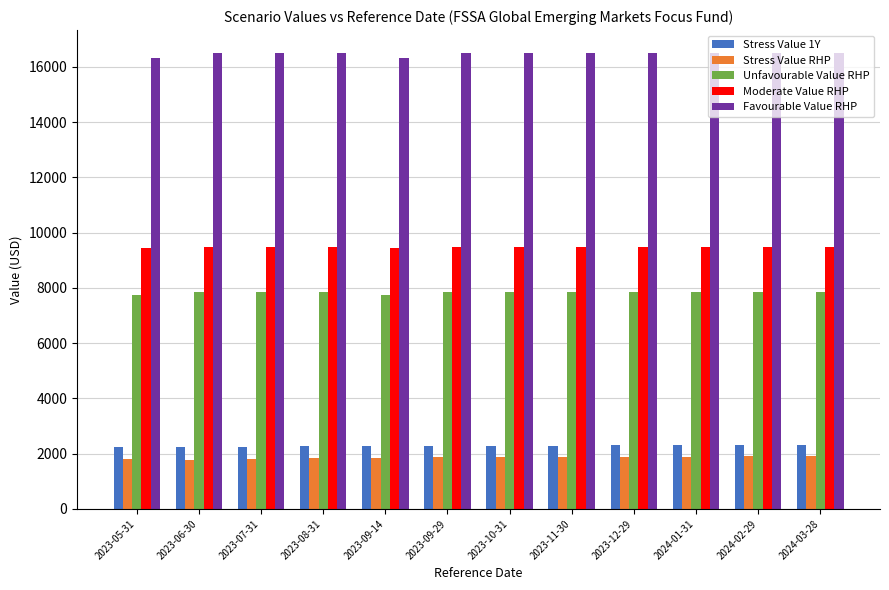

What is the difference between the maximum and minimum values in the Moderate Value RHP series?

20